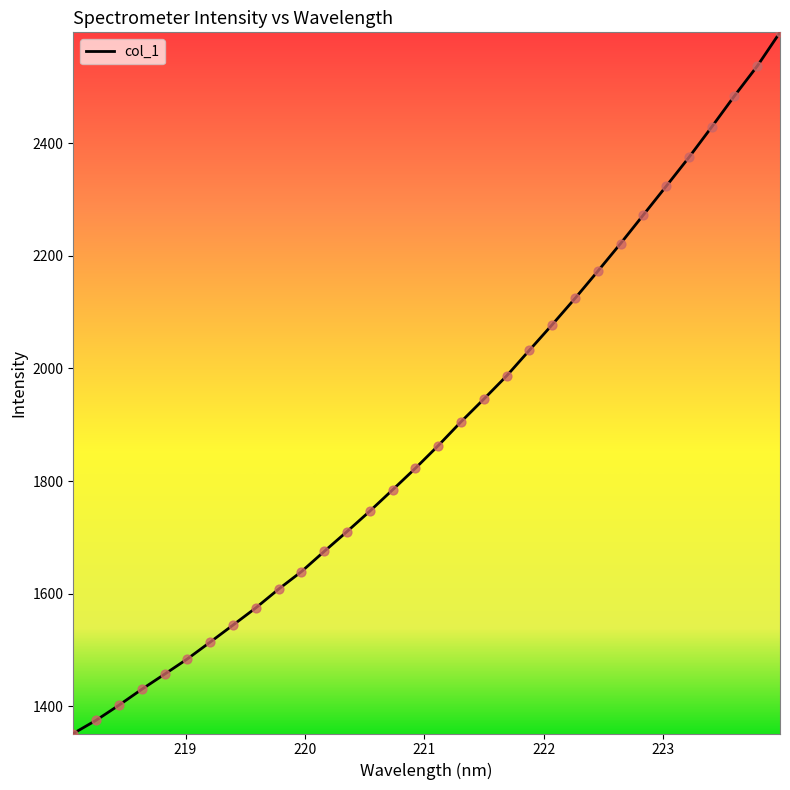

What is the minimum value shown in the chart?

1351.5